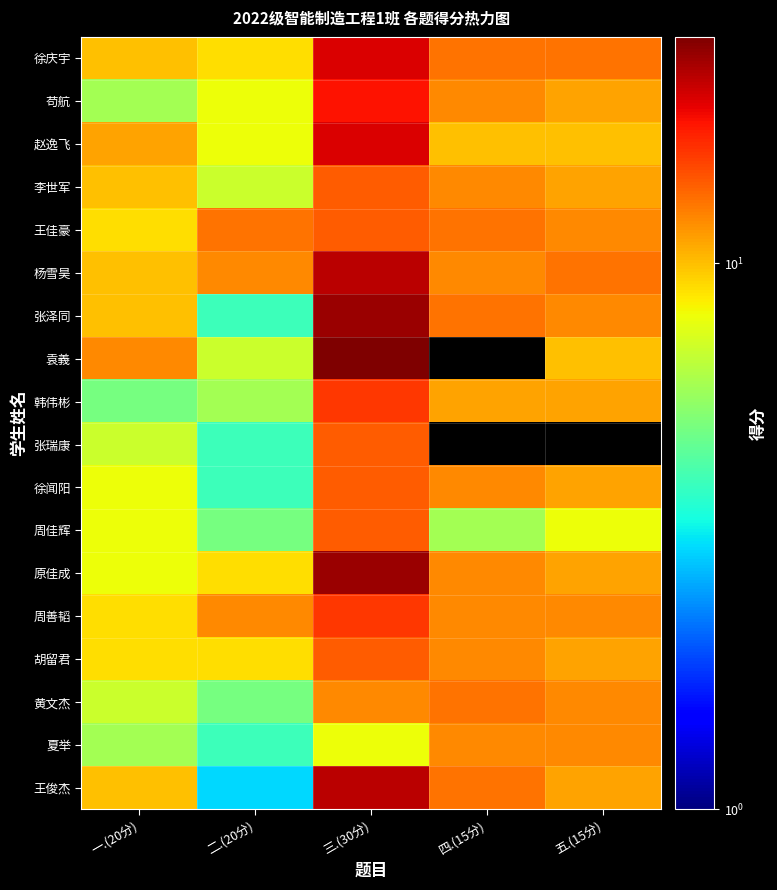

At which category does the chart reach its peak across all series?

三.(30分)